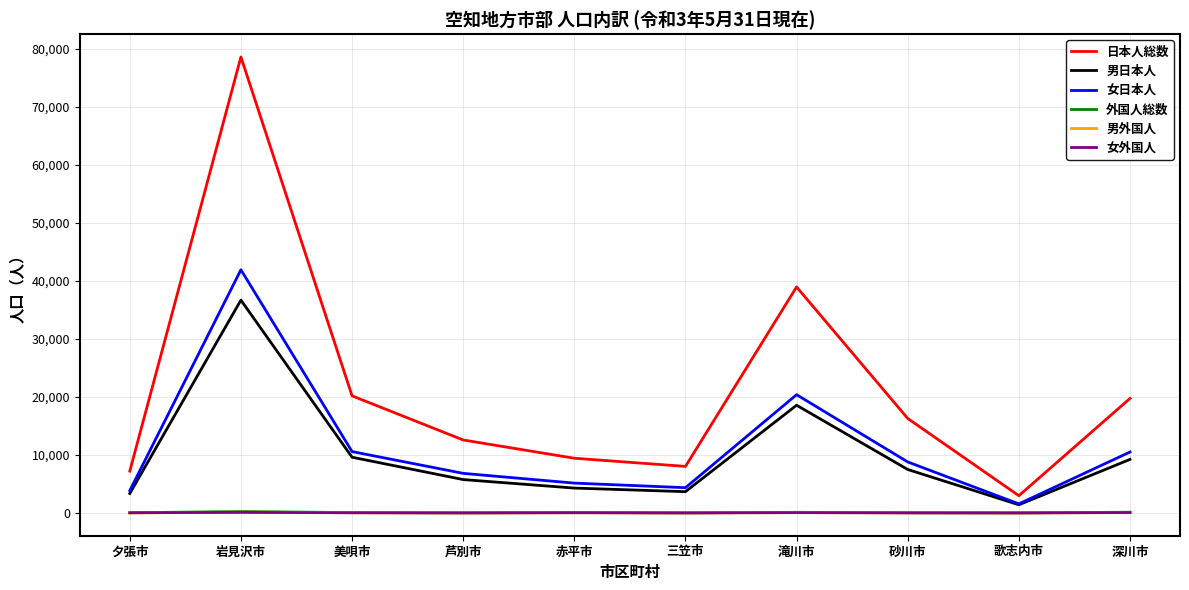

Does the chart have visible grid lines?

Yes